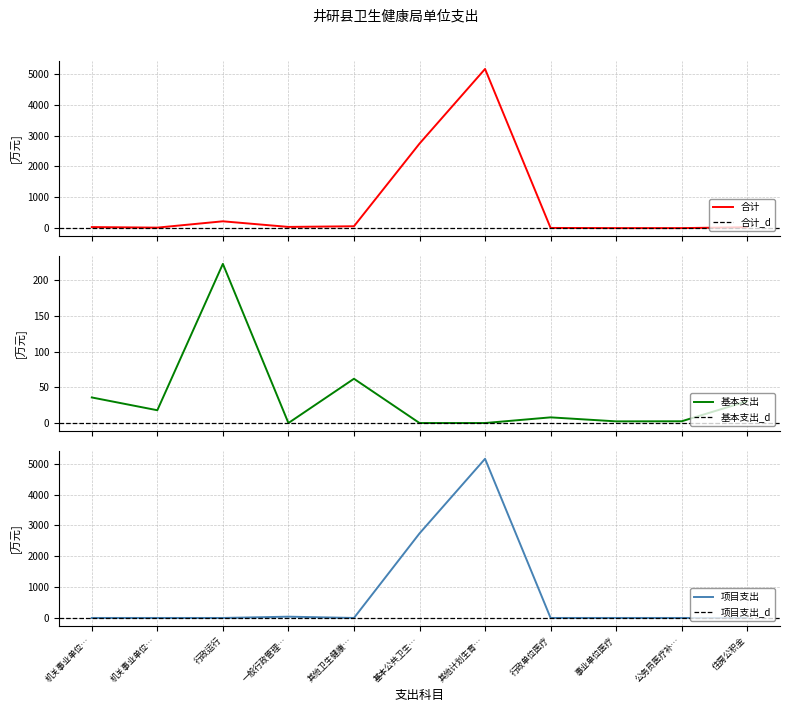

What value does the 基本支出 series have at 机关事业单位…?

17.9